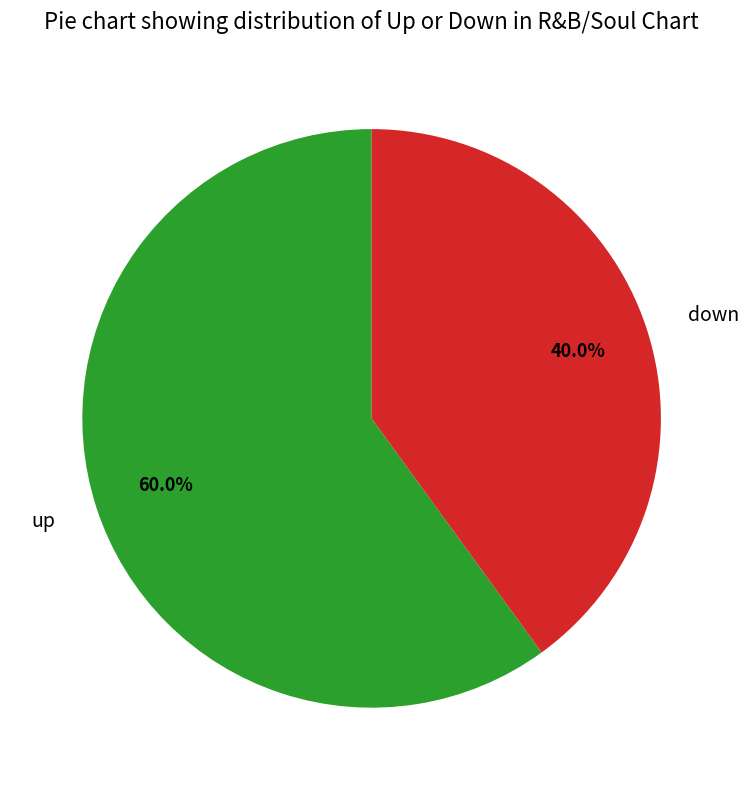

What percentage is the down slice, to the nearest percent?

40%